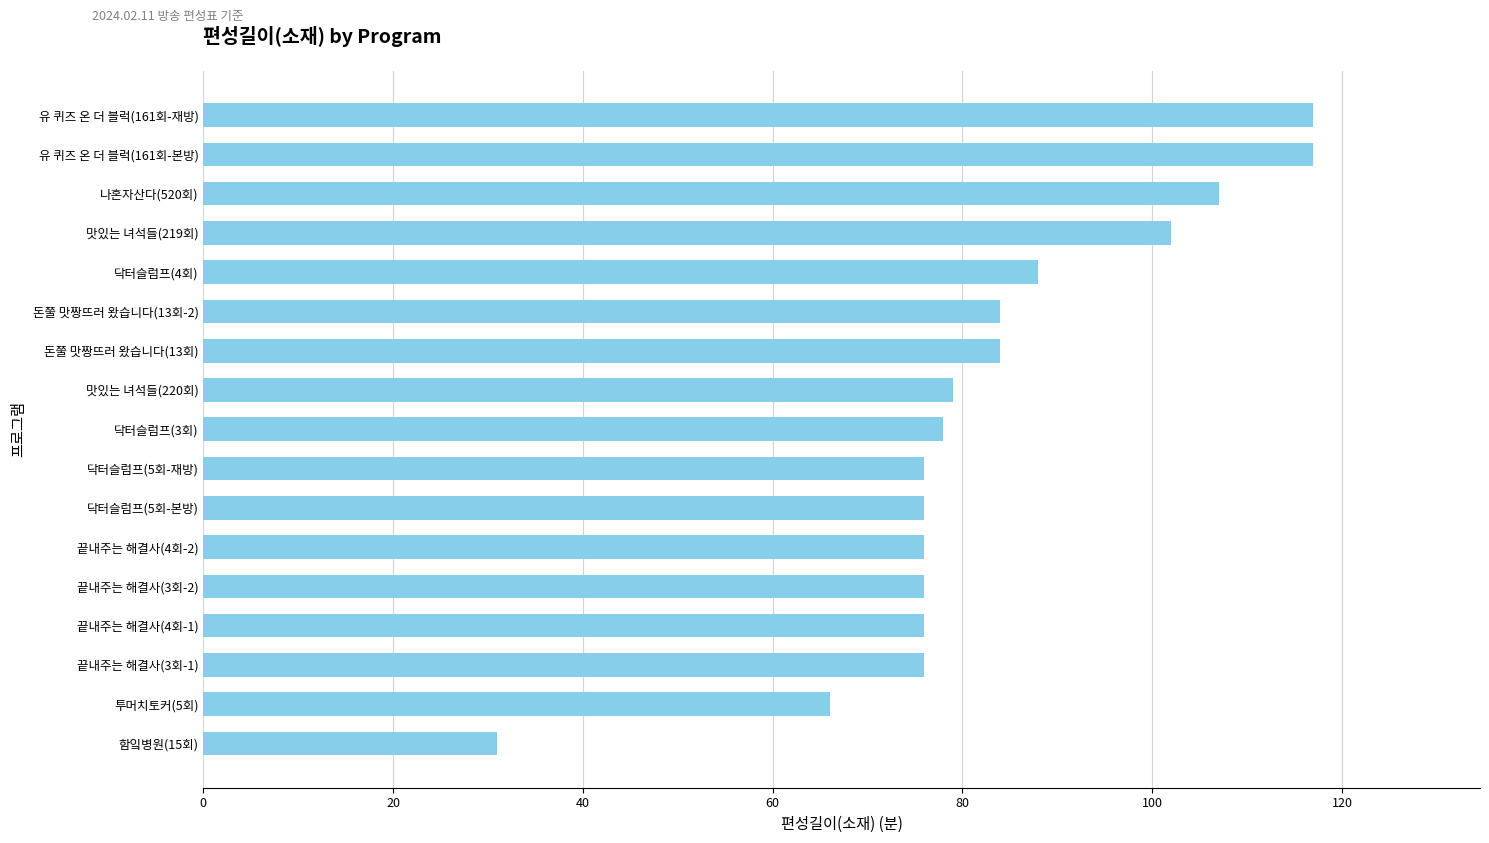

What is the smallest value displayed?

31